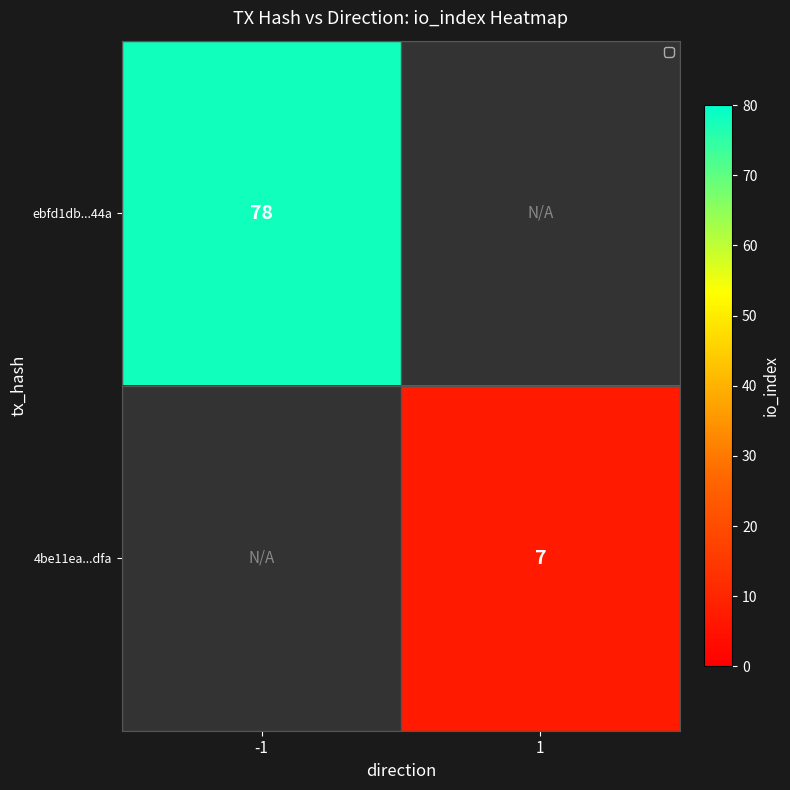

The 4be11ea...dfa series shows 7 at 1. True or false?

True